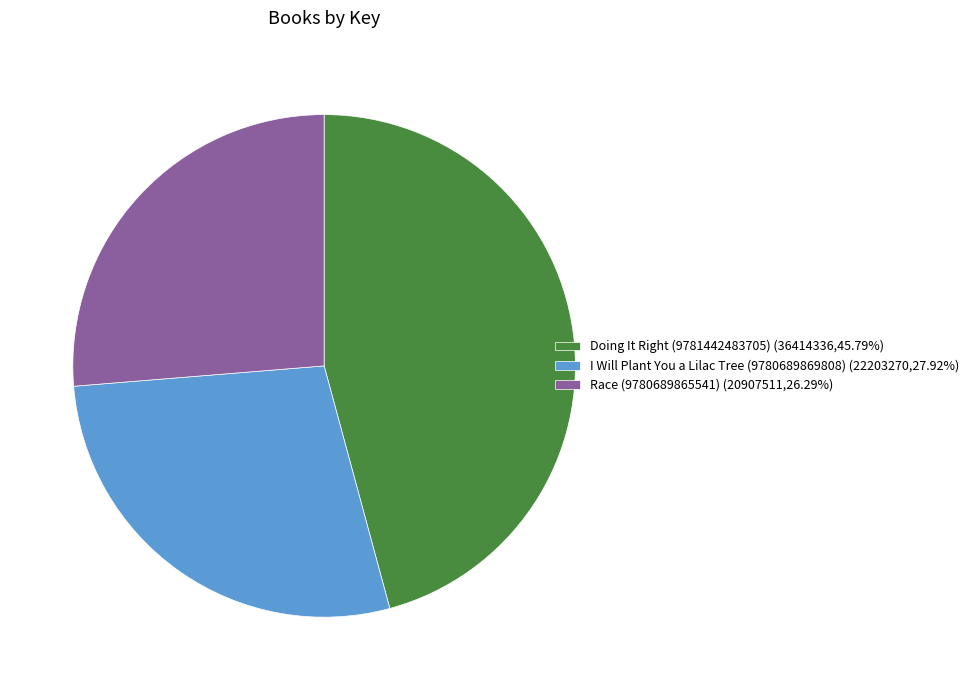

Is I Will Plant You a Lilac Tree (9780689869808) (22203270,27.92%) the majority of the pie?

No